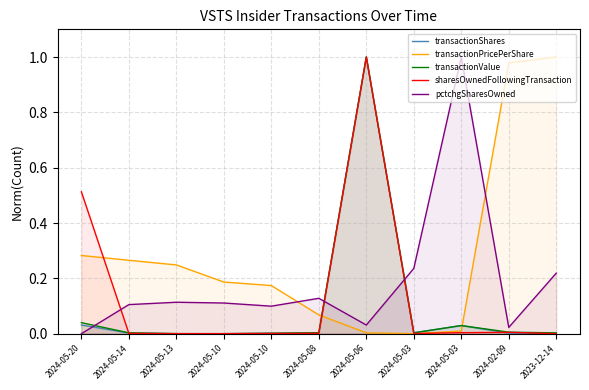

How many data points does each series have?

11